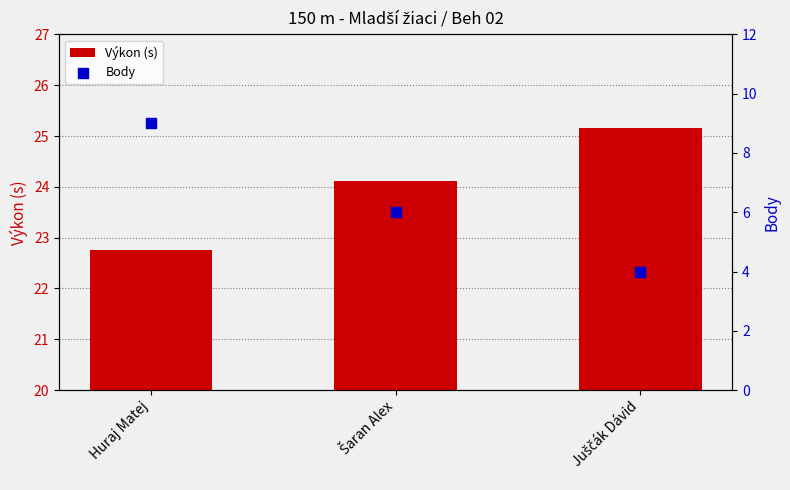

What are all the series names shown in the legend?

Výkon (s), Body